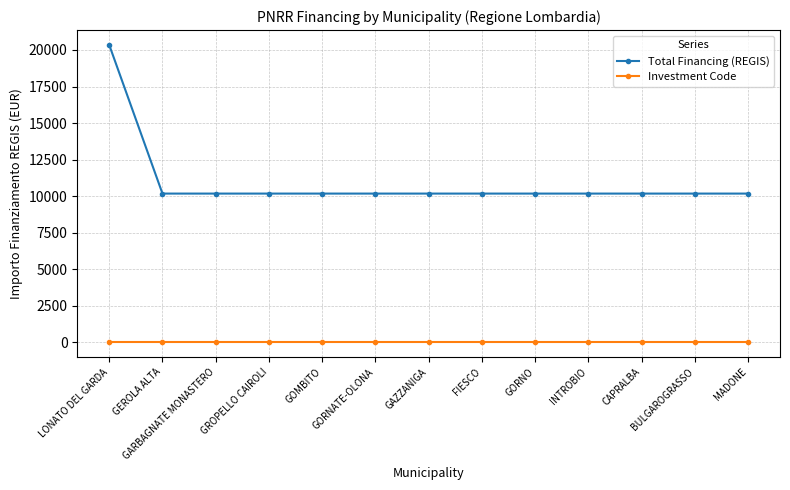

Reading right to left, extract all data points from this chart.

Total Financing (REGIS): MADONE=10172.0	BULGAROGRASSO=10172.0	CAPRALBA=10172.0	INTROBIO=10172.0	GORNO=10172.0	FIESCO=10172.0	GAZZANIGA=10172.0	GORNATE-OLONA=10172.0	GOMBITO=10172.0	GROPELLO CAIROLI=10172.0	GARBAGNATE MONASTERO=10172.0	GEROLA ALTA=10172.0	LONATO DEL GARDA=20344.0
Investment Code: MADONE=1.3	BULGAROGRASSO=1.3	CAPRALBA=1.3	INTROBIO=1.3	GORNO=1.3	FIESCO=1.3	GAZZANIGA=1.3	GORNATE-OLONA=1.3	GOMBITO=1.3	GROPELLO CAIROLI=1.3	GARBAGNATE MONASTERO=1.3	GEROLA ALTA=1.3	LONATO DEL GARDA=1.3